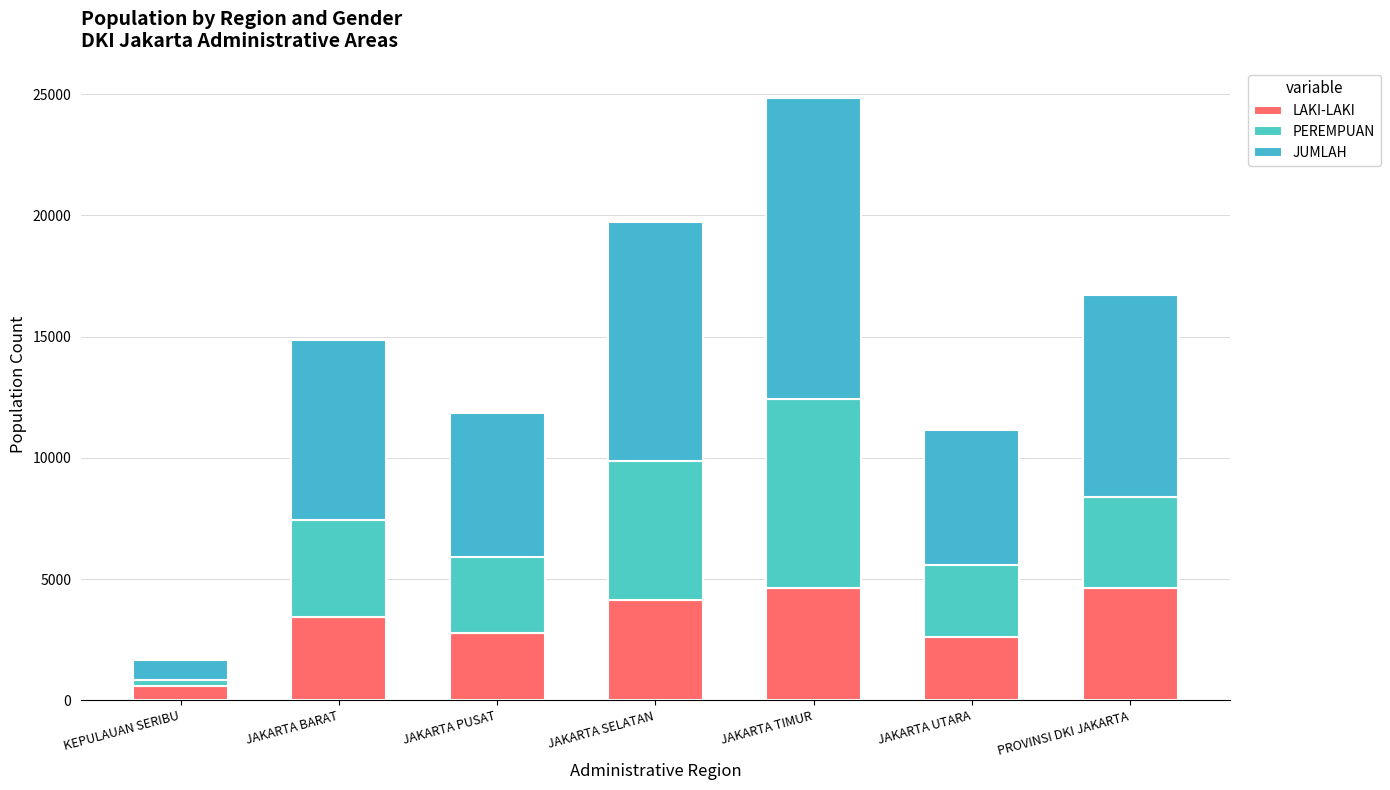

Count the number of categories in the chart.

7